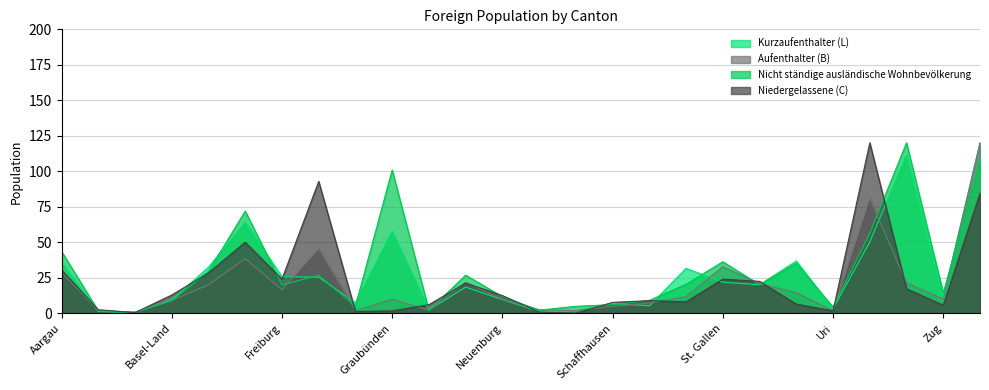

Where is the first local maximum for Niedergelassene (C)?

Bern